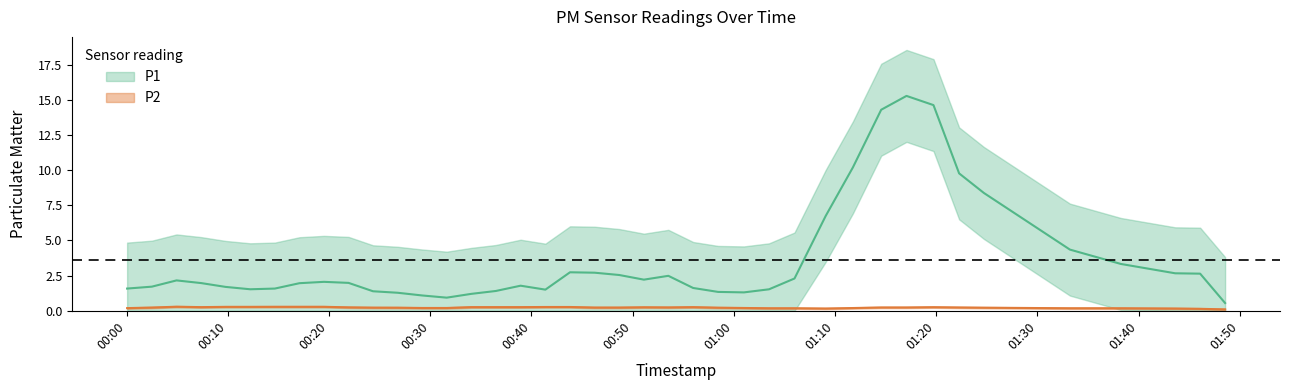

Is it true that P2 equals 0.2 at 18?

True